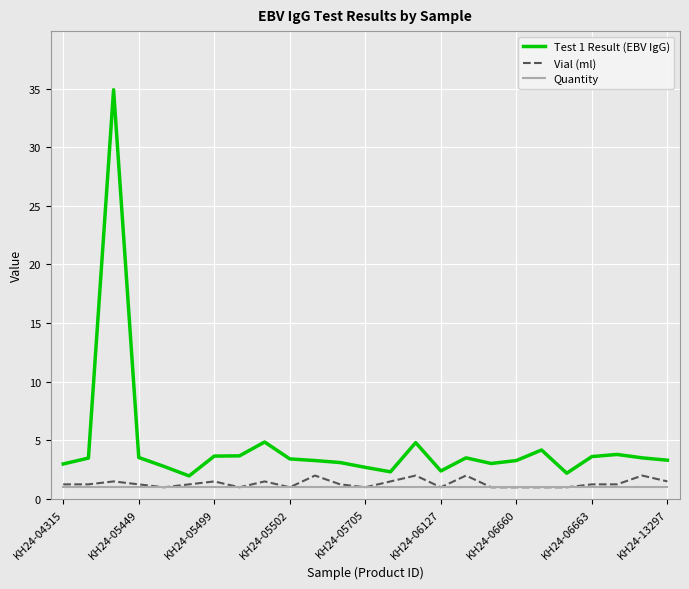

True or false: Test 1 Result (EBV IgG) and Vial (ml) intersect in this chart.

False